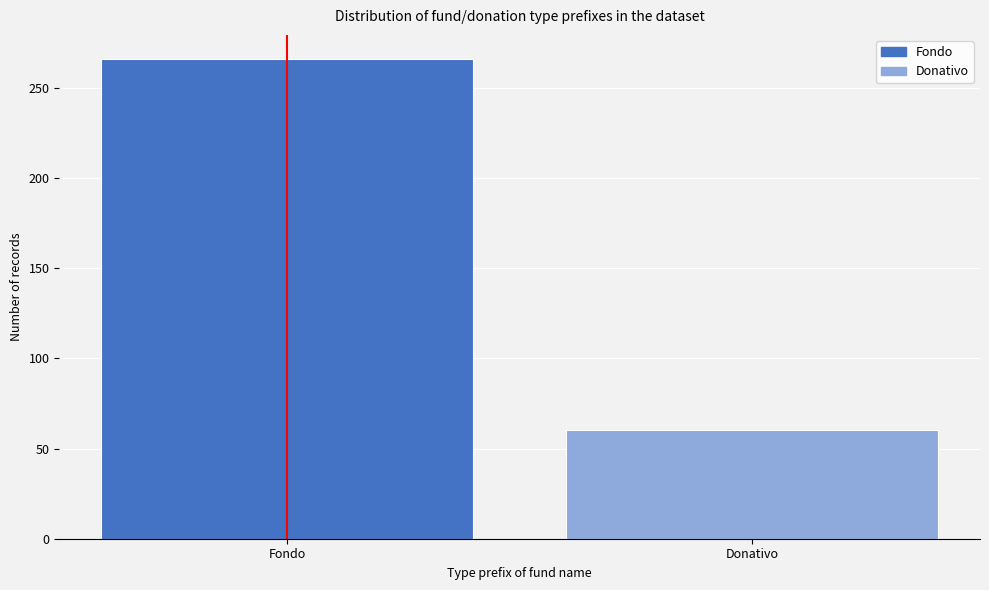

Reading left to right, list all the values displayed in this chart.

266	60